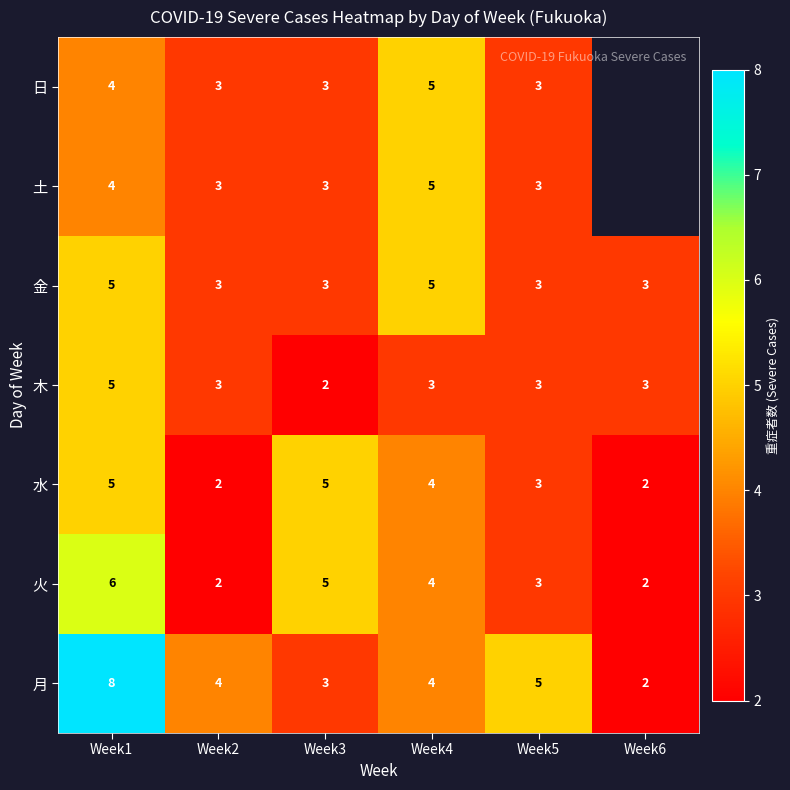

What is the difference between the maximum and minimum values in the 月 series?

6